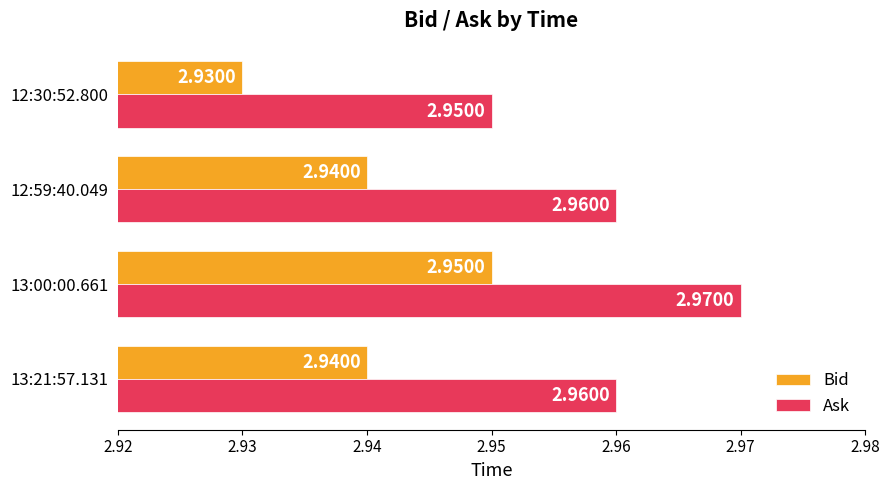

Rank the series by their maximum value, from highest to lowest.

Ask, Bid